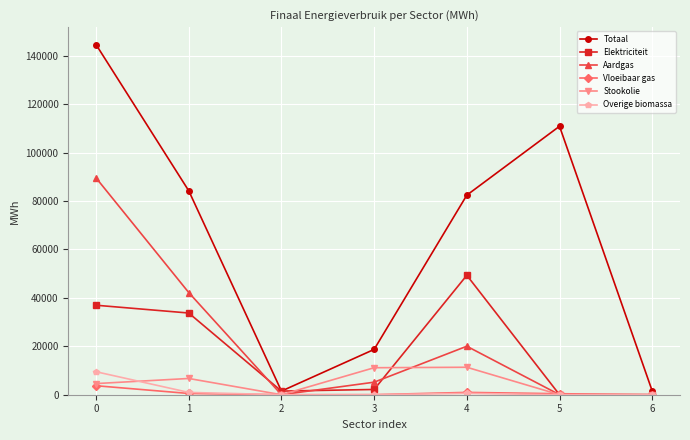

Which series has the largest range (max minus min)?

Totaal